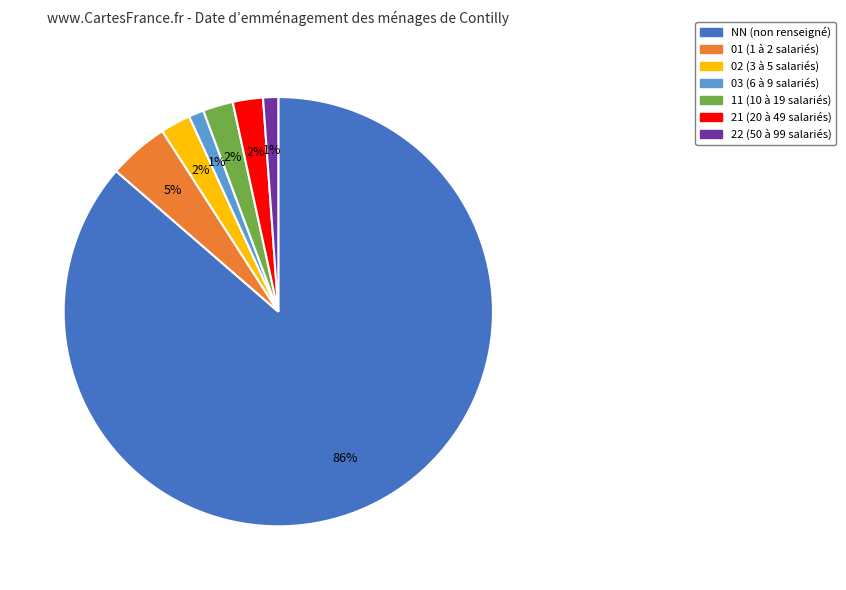

To the nearest percent, what is the average slice percentage?

14%